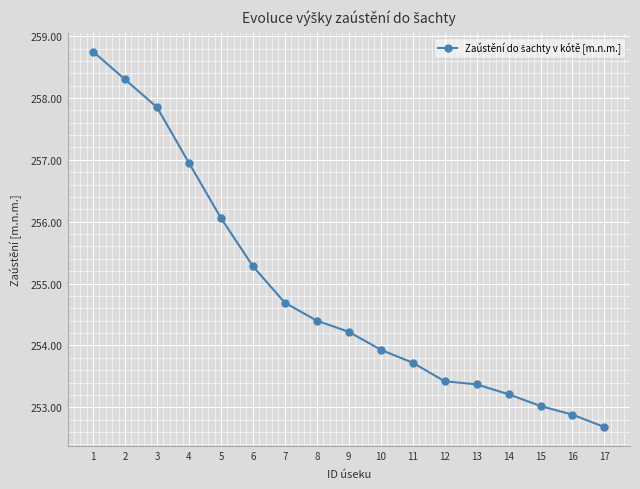

What is the value of the 5th point from the left?

256.1